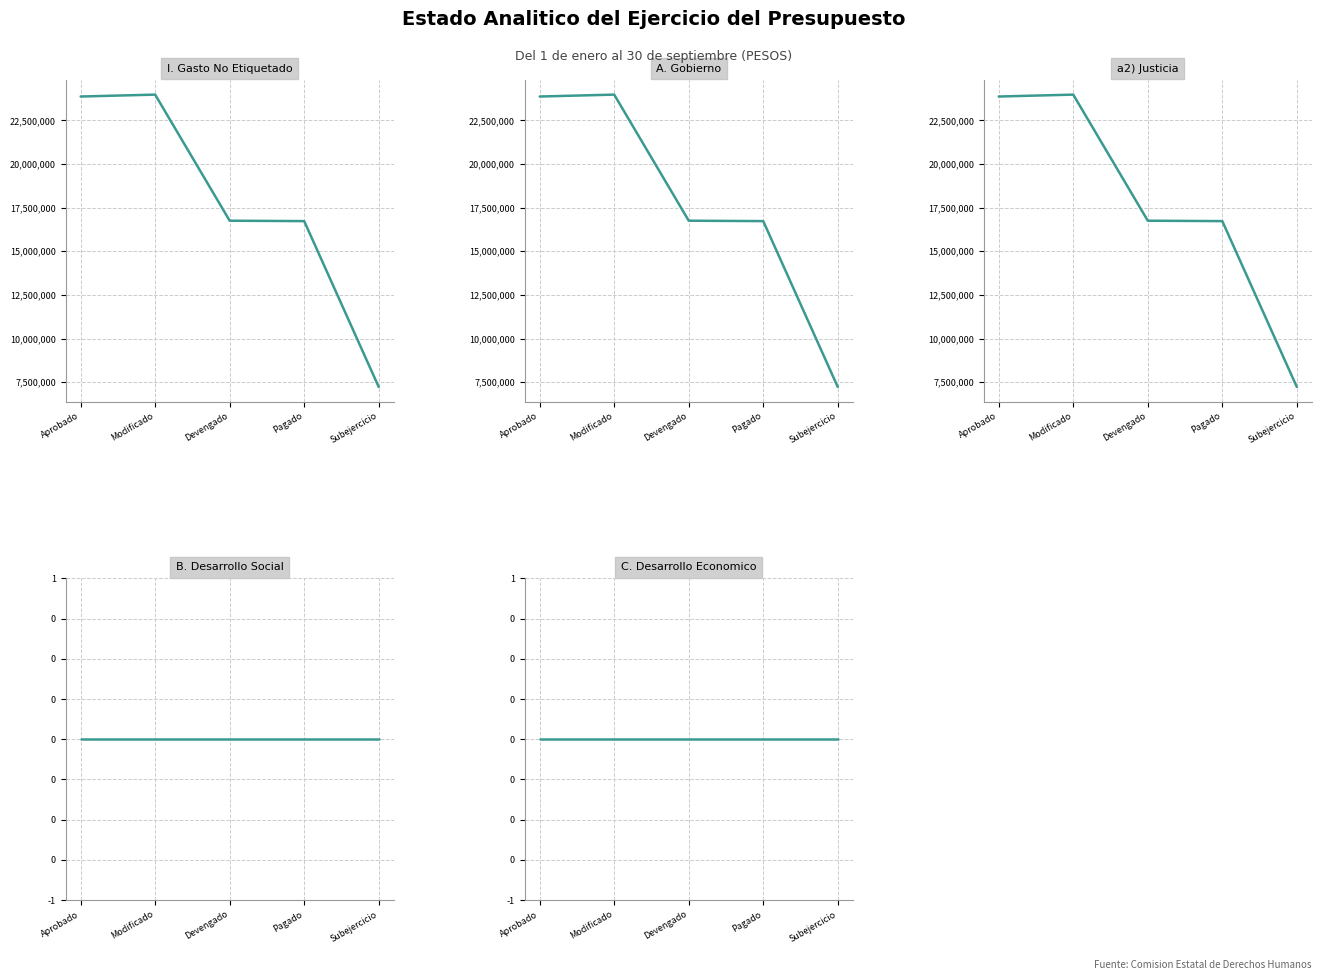

What is the total value across all series at Subejercicio?

21676608